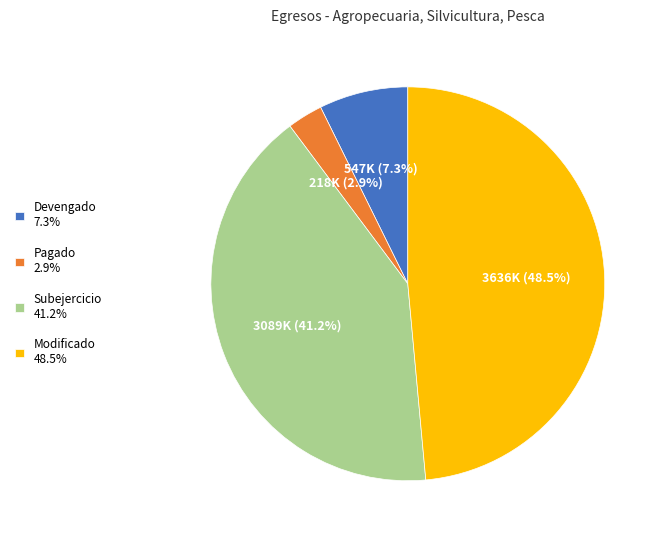

The Subejercicio slice represents 31% of the pie. True or false?

False